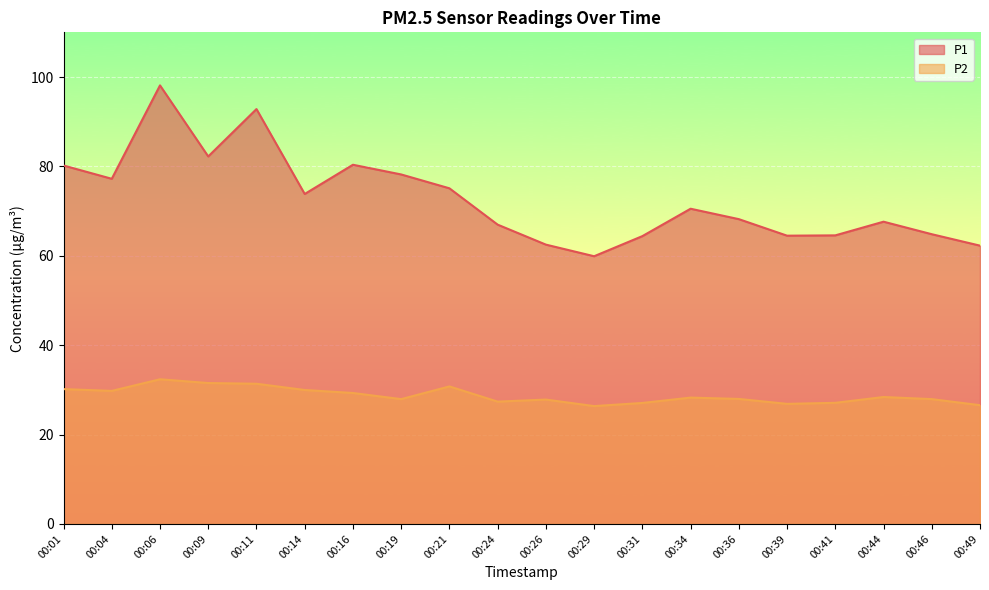

How many interior local valleys does the P2 series have?

5